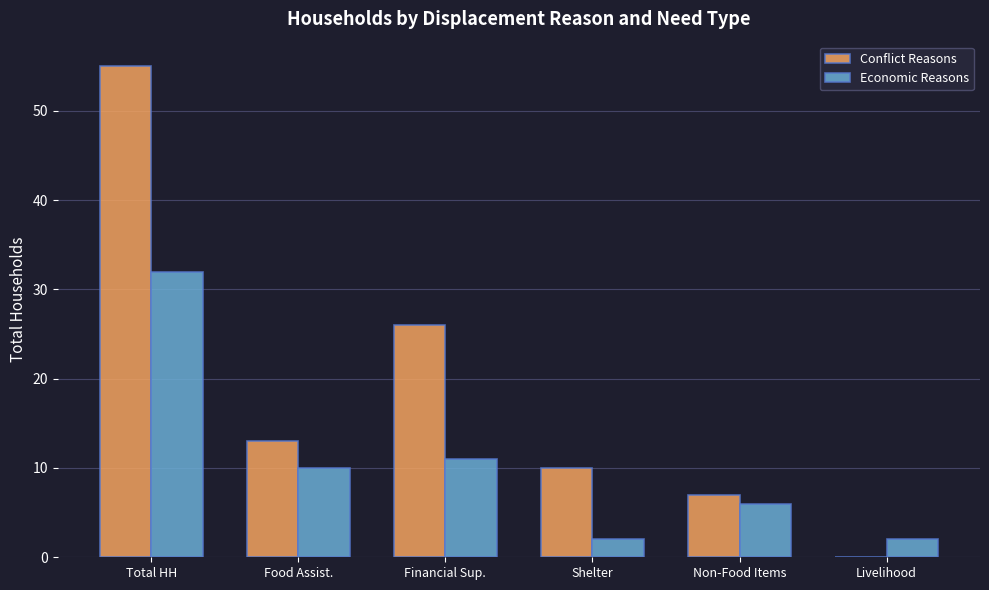

Which series has the widest spread of values?

Conflict Reasons